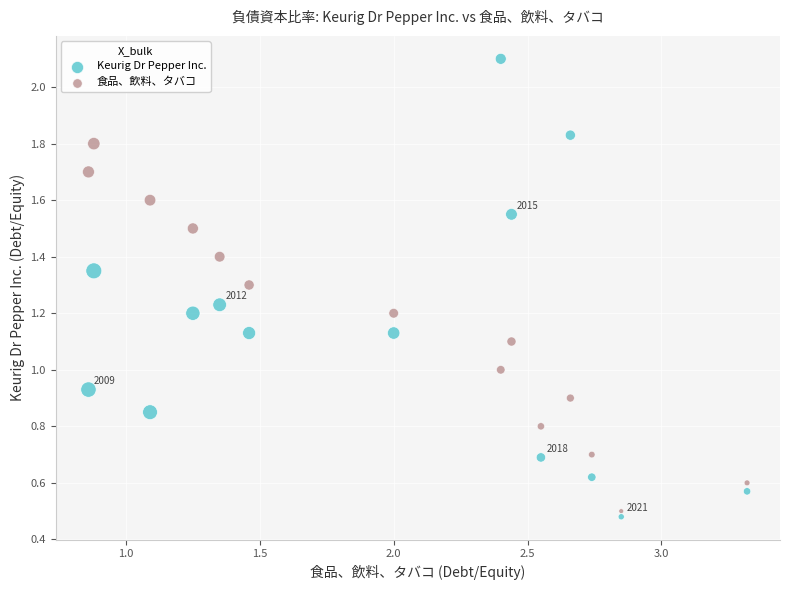

Which series has the largest Y range (max minus min)?

Keurig Dr Pepper Inc.